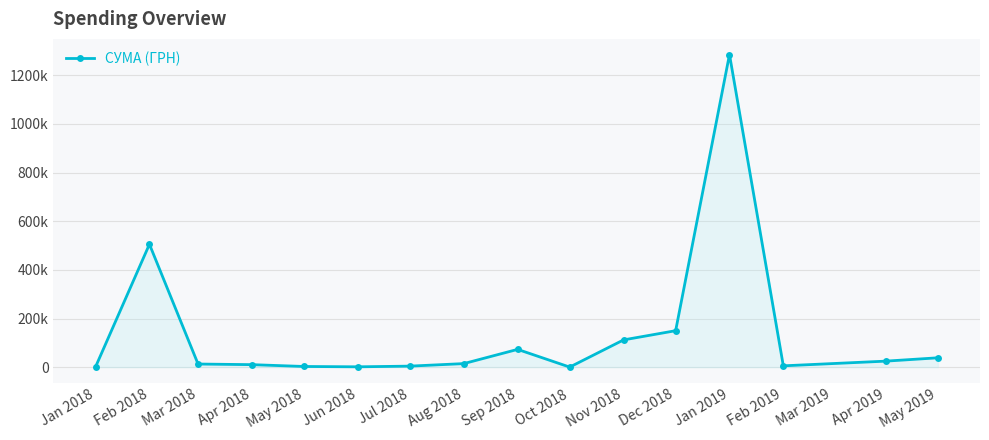

Reading left to right, extract all data points from this chart.

1540.9	505359.0	12755.5	10220.7	2700.0	1320.0	4134.0	14515.0	73000.0	182.5	112001.0	149880.1	1285754.9	5358.8	24666.9	38388.5